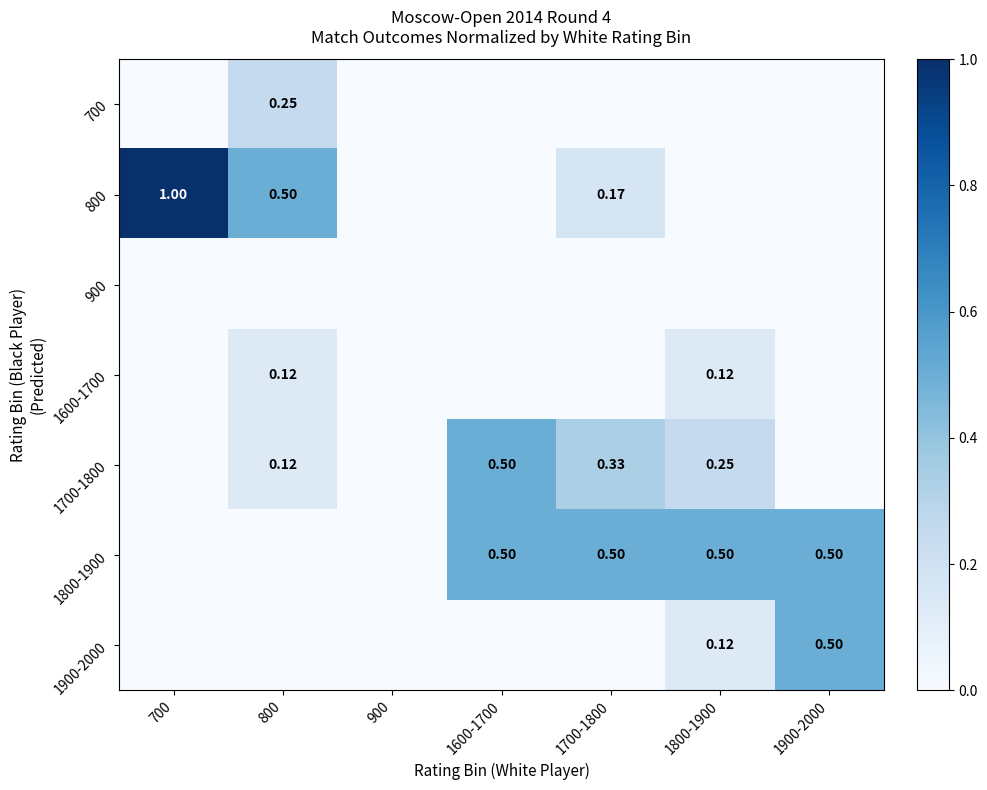

Count the number of categories in the chart.

7